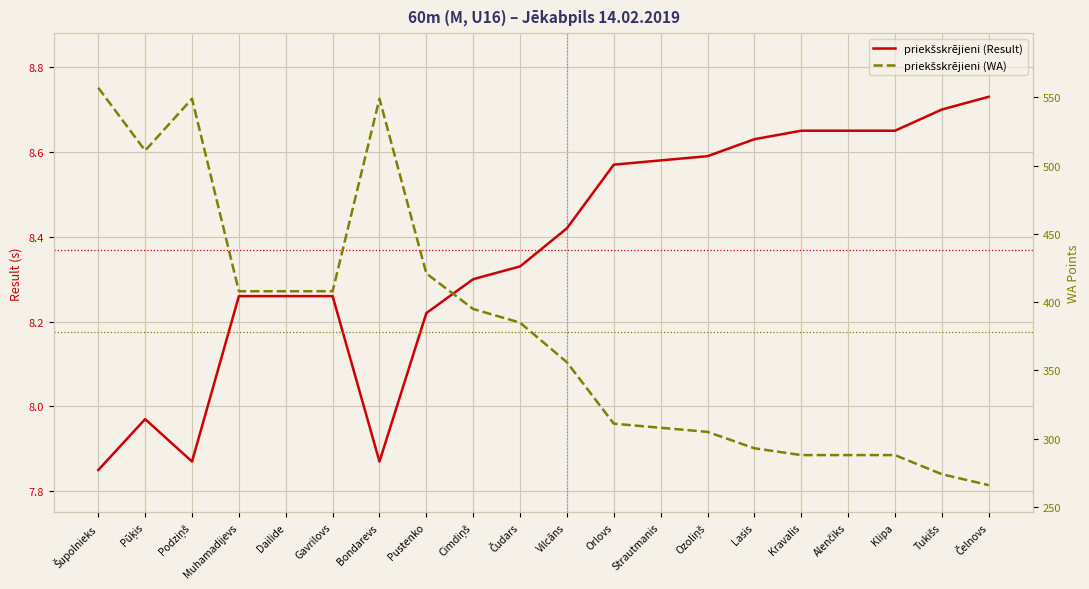

At which label does priekšskrējieni (WA) first exceed 385?

Šupolnieks